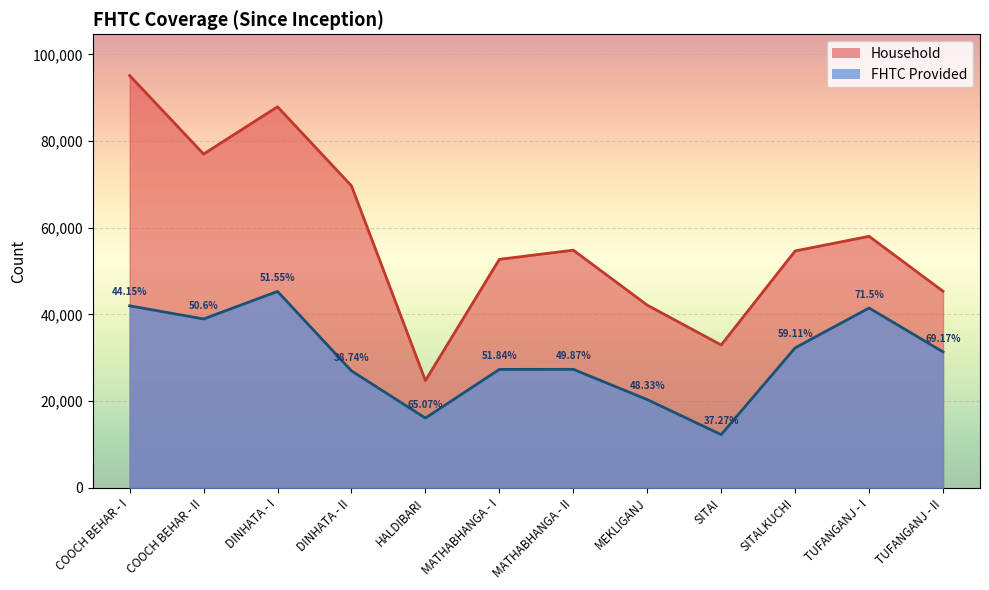

What is the label of the 11th point from the right?

COOCH BEHAR - II